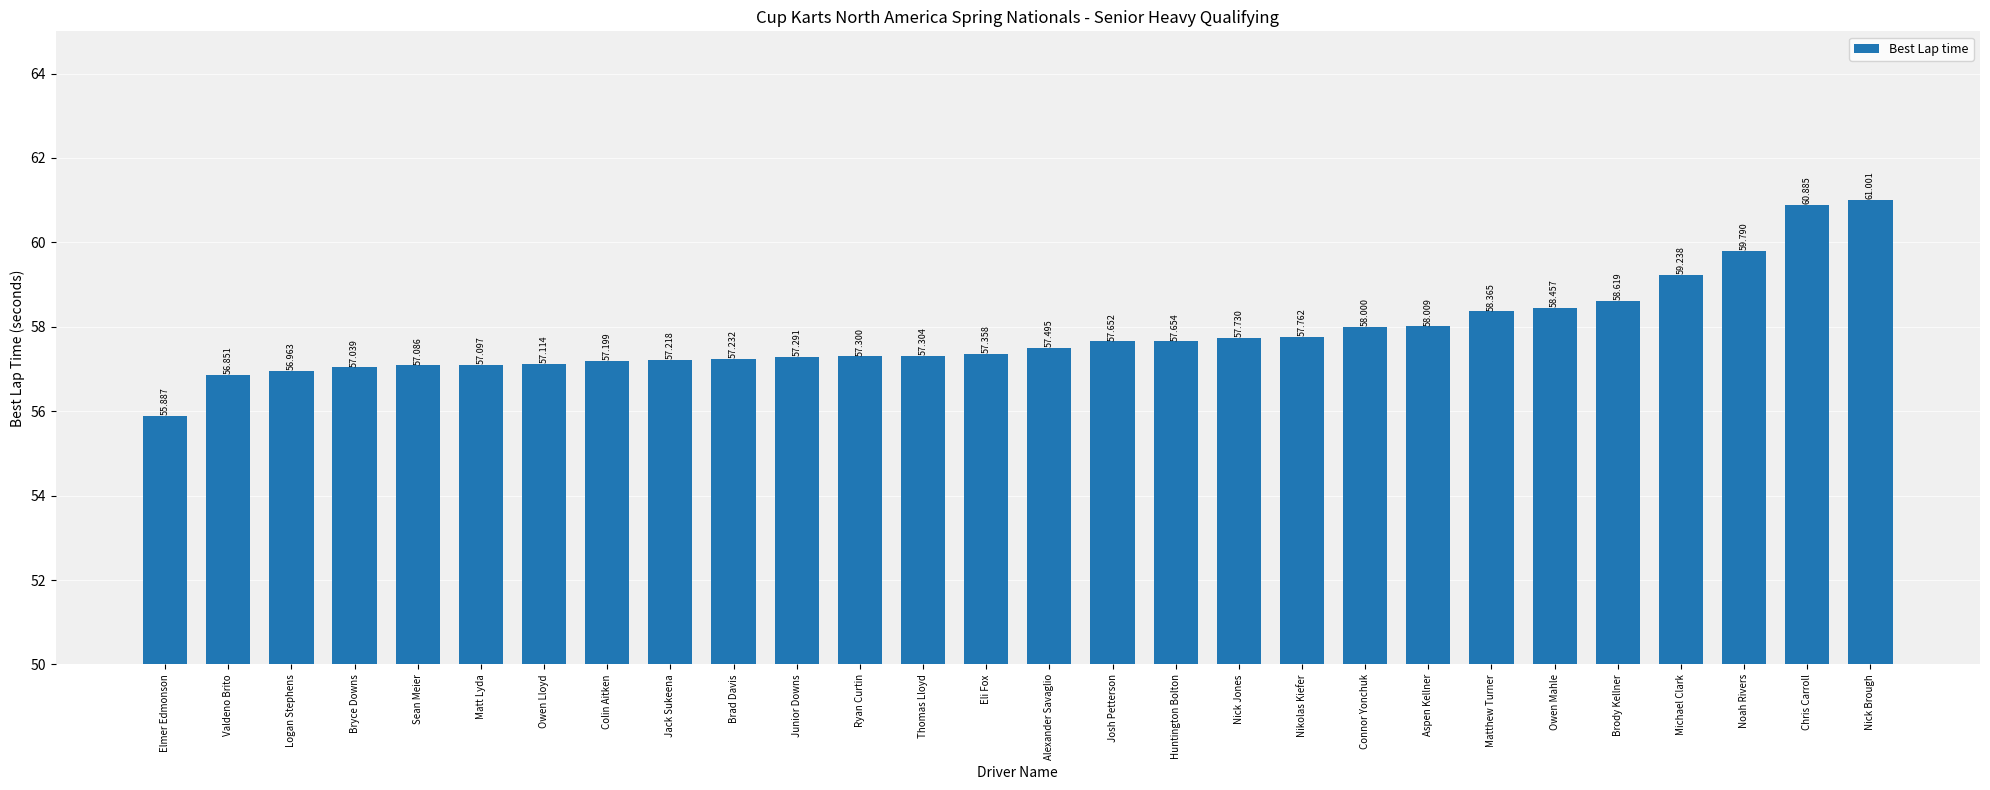

Reading left to right, transcribe all the data shown in this chart.

Elmer Edmonson=55.9	Valdeno Brito=56.9	Logan Stephens=57.0	Bryce Downs=57.0	Sean Meier=57.1	Matt Lyda=57.1	Owen Lloyd=57.1	Colin Aitken=57.2	Jack Sukeena=57.2	Brad Davis=57.2	Junior Downs=57.3	Ryan Curtin=57.3	Thomas Lloyd=57.3	Eli Fox=57.4	Alexander Savaglio=57.5	Josh Petterson=57.7	Huntington Bolton=57.7	Nick Jones=57.7	Nikolas Kiefer=57.8	Connor Yonchuk=58.0	Aspen Kellner=58.0	Matthew Turner=58.4	Owen Mahle=58.5	Brody Kellner=58.6	Michael Clark=59.2	Noah Rivers=59.8	Chris Carroll=60.9	Nick Brough=61.0